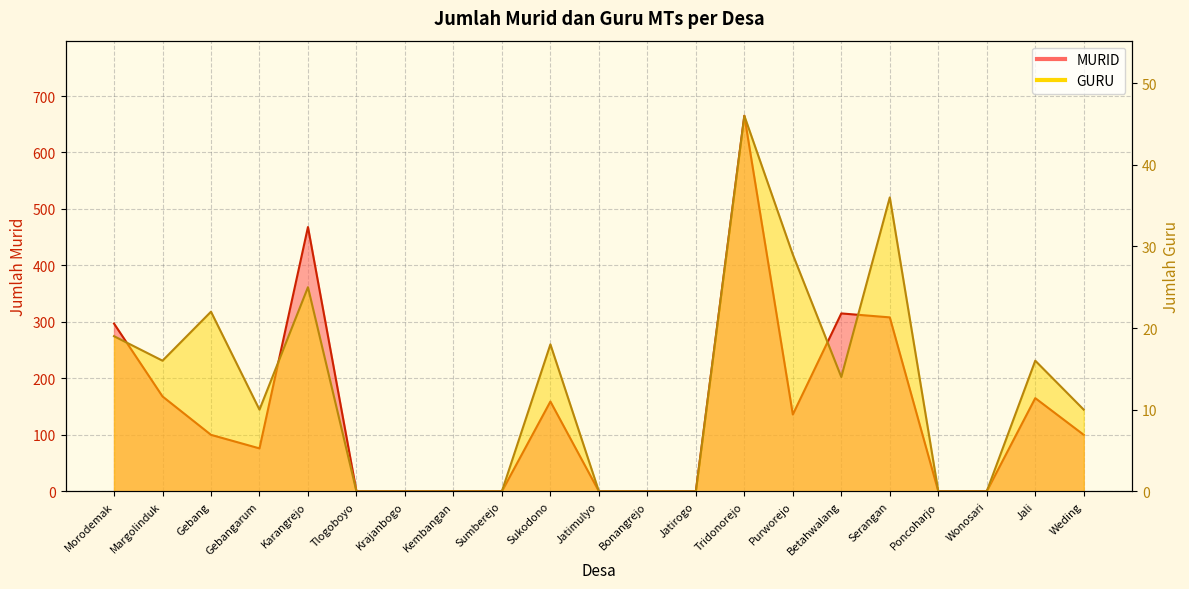

What is the approximate value of GURU at Betahwalang, to the nearest 10?

10